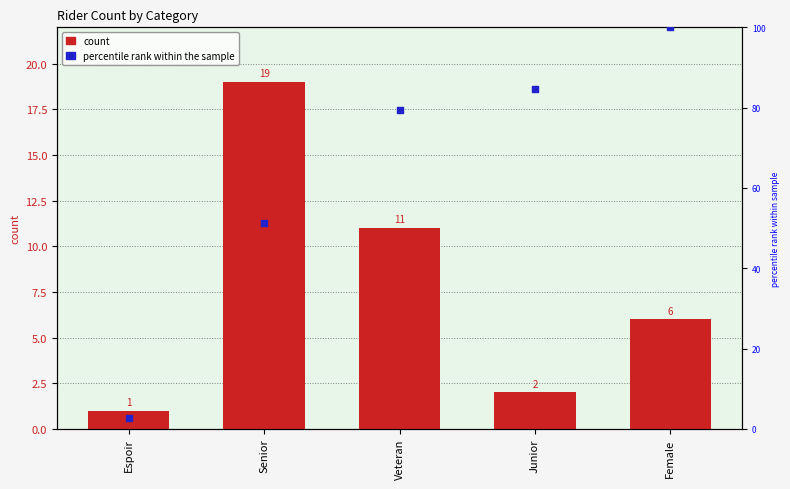

What are all the series names shown in the legend?

count, percentile rank within the sample